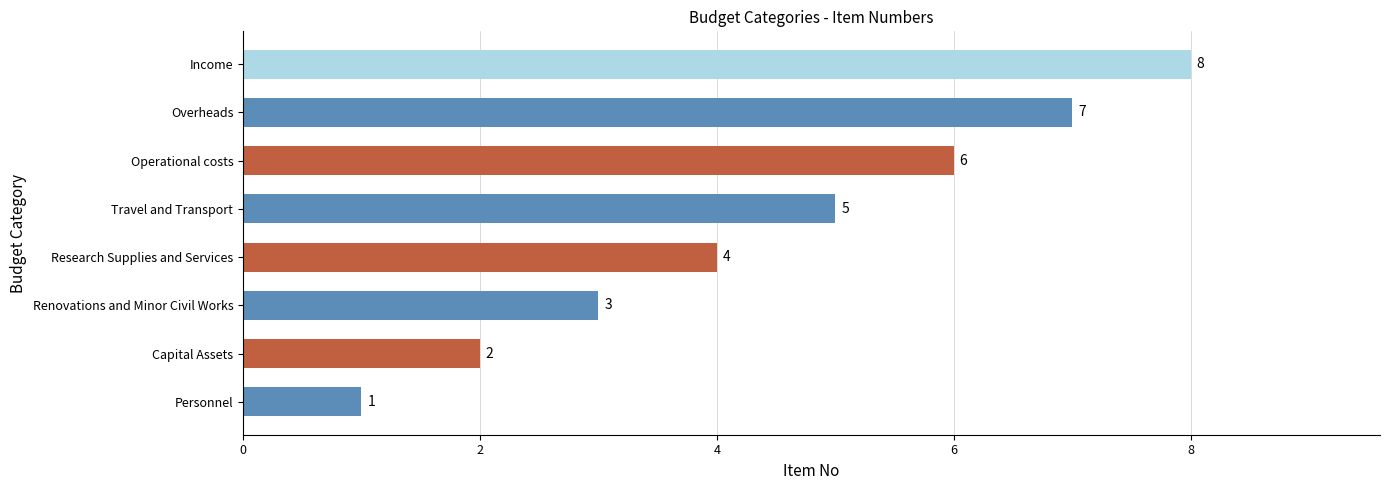

How many distinct data groups are displayed?

1